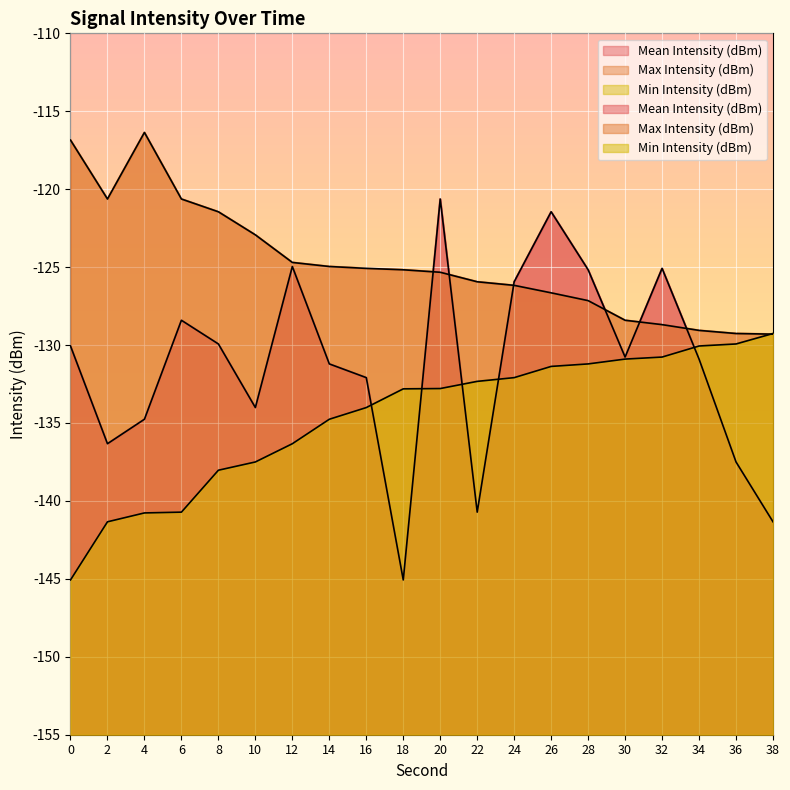

Which series has the largest total across all categories?

Max Intensity (dBm)